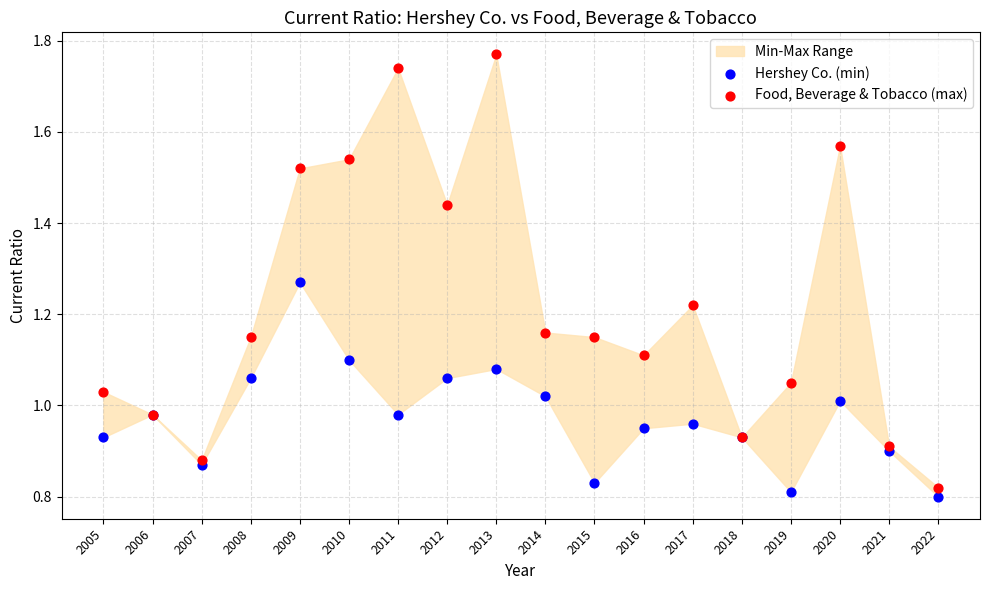

Which series contains the highest Y value?

Food, Beverage & Tobacco (max)